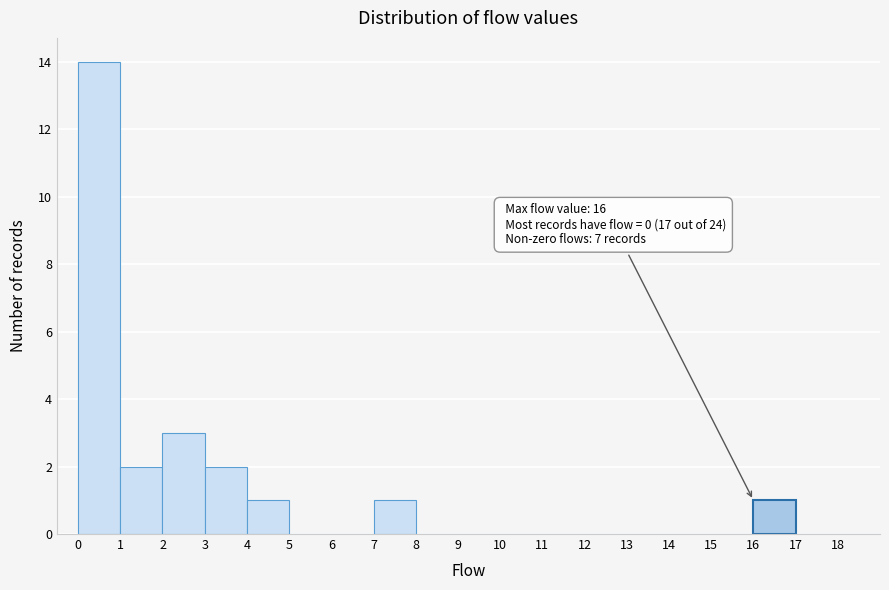

Over which range of the x-axis is the bar tallest?

0 to 1